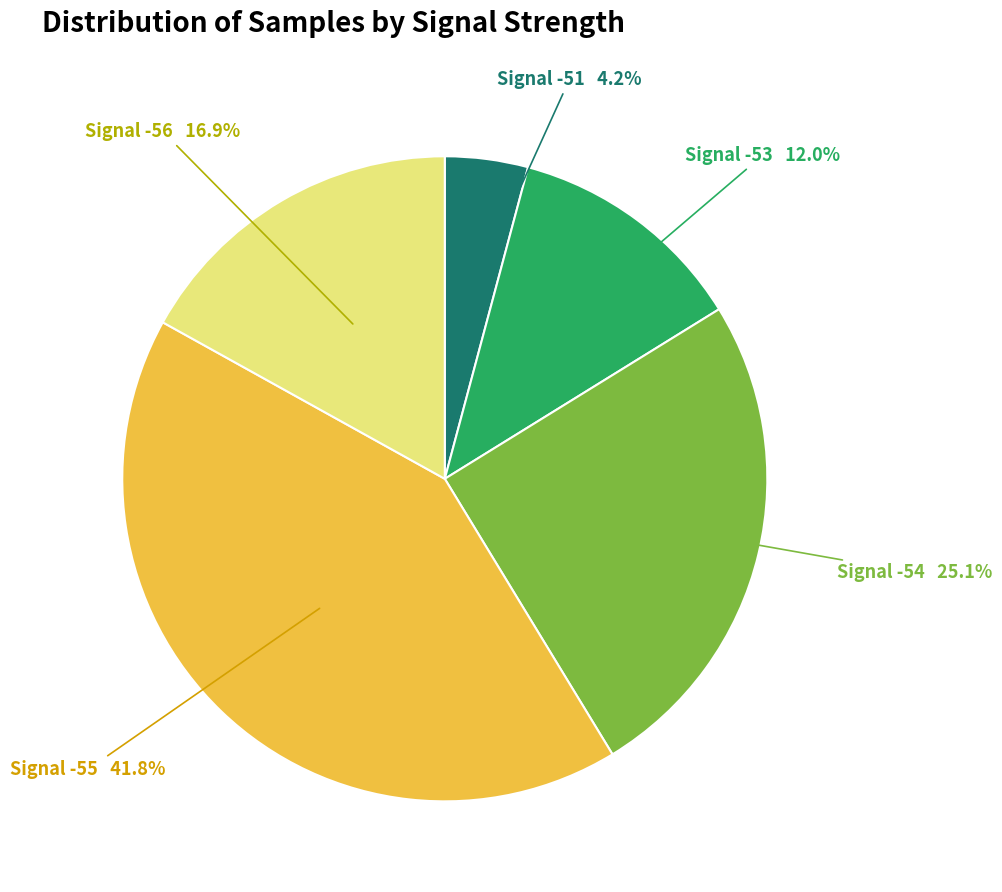

What percentage do Signal -51 and Signal -56 together represent?

21.1%